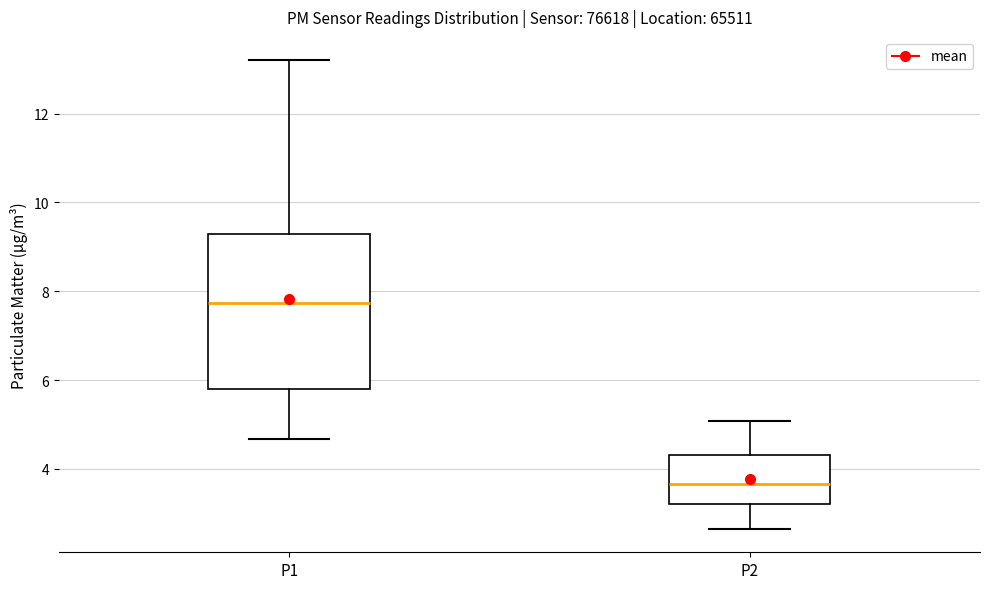

Where does the median line of the box for P2 sit on the y-axis? The values are not printed on the chart, so give them approximately, as read against the axis.

3.6